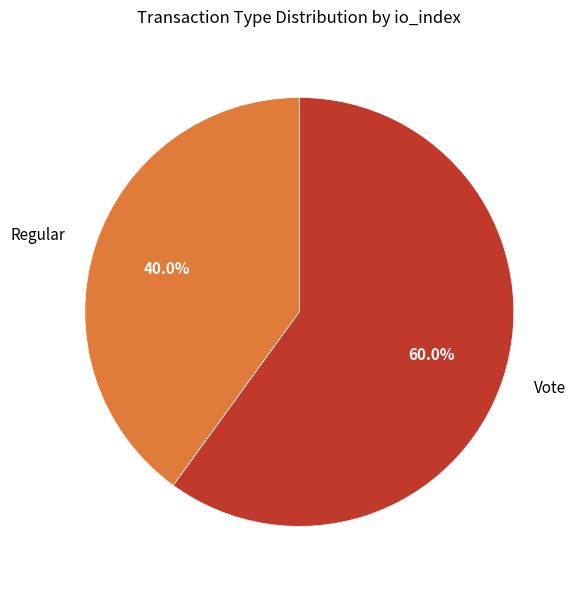

Which has a higher value, Regular or Vote?

Vote